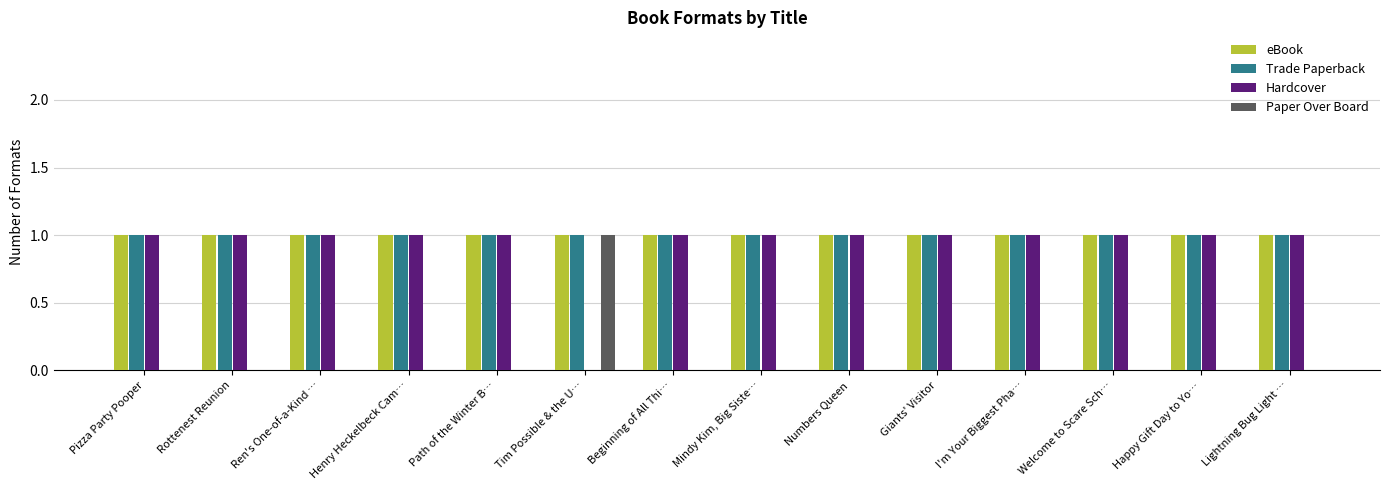

What is the total value across all series at Beginning of All Thi…?

3